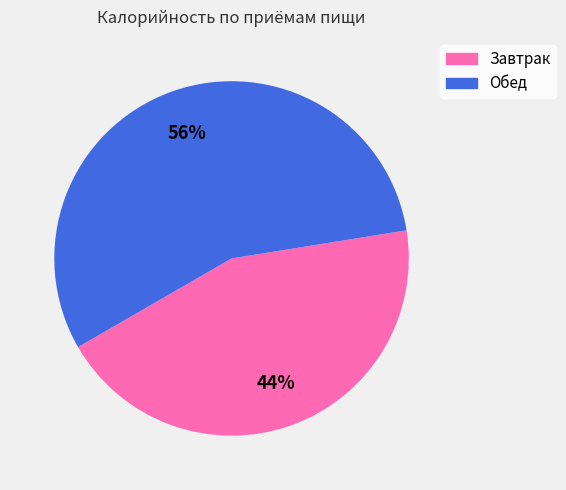

How many segments does this pie chart have?

2